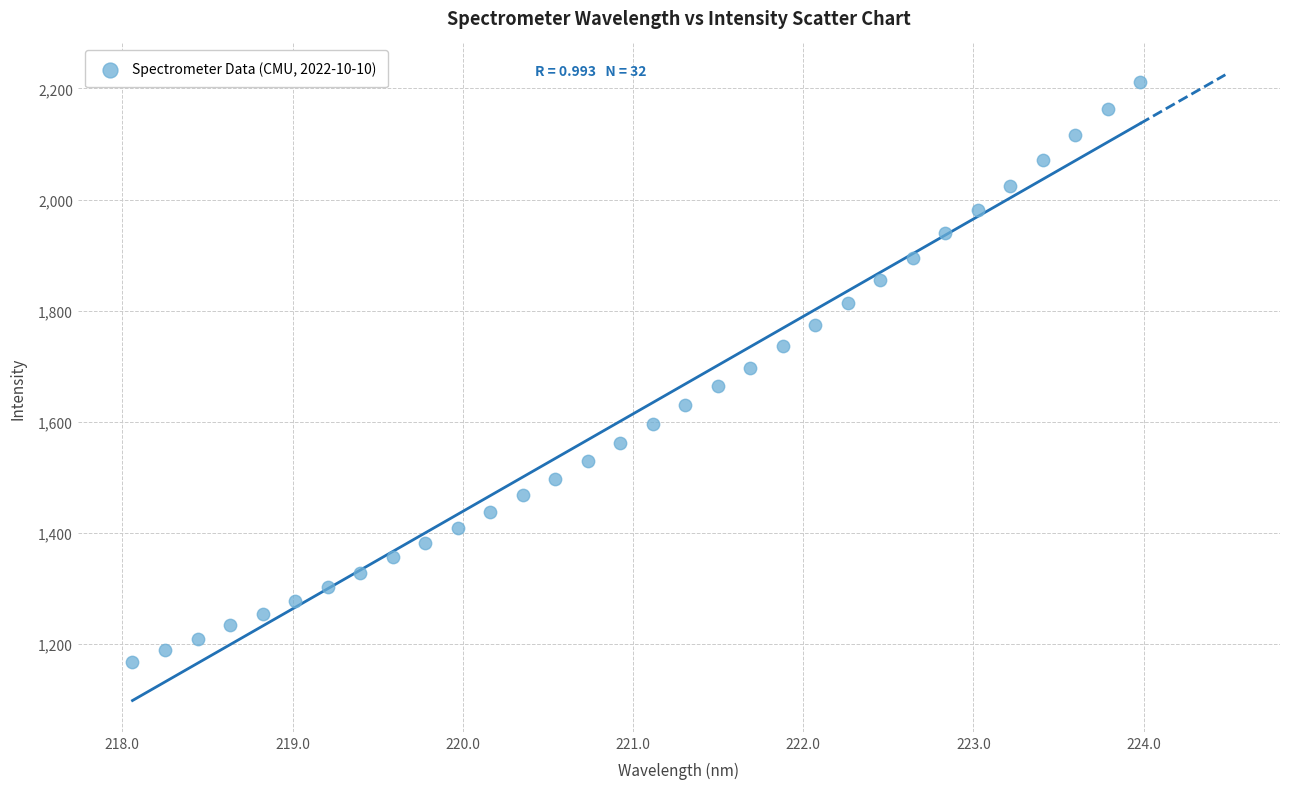

What is the range of X values (max minus min)?

5.9